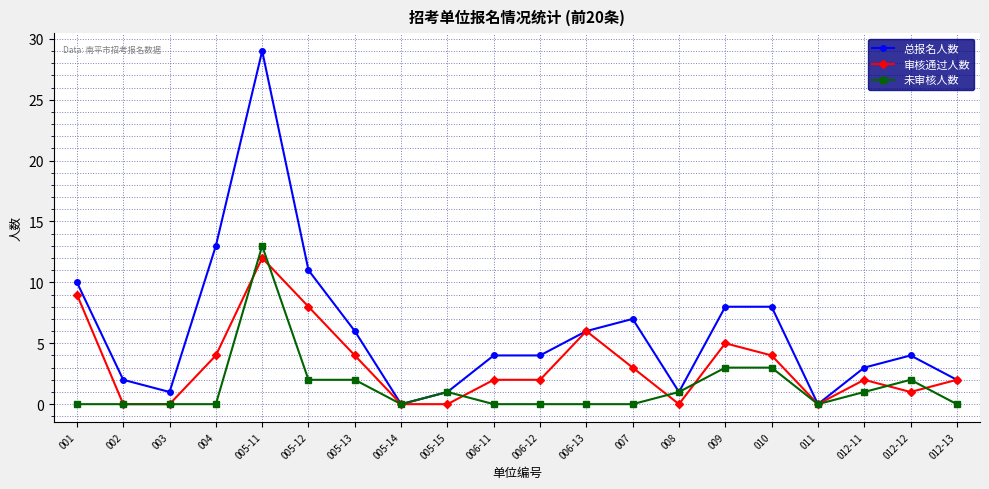

Count the number of data series in this chart.

3